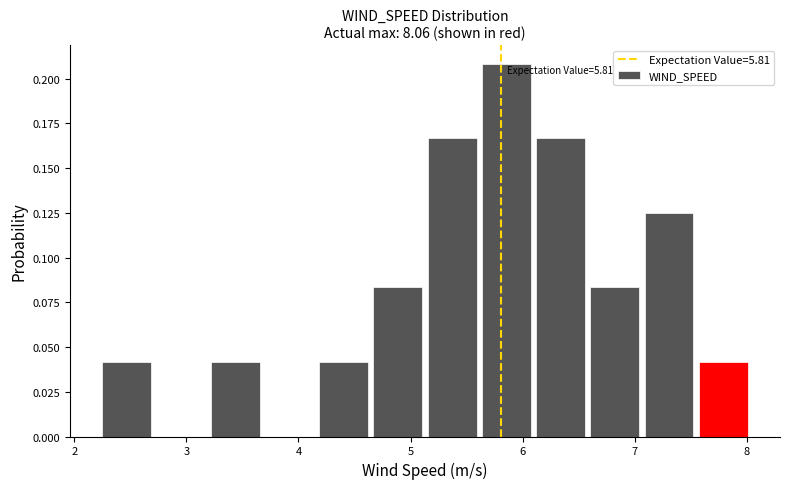

Which range on the x-axis has the tallest bar?

5.6 to 6.1